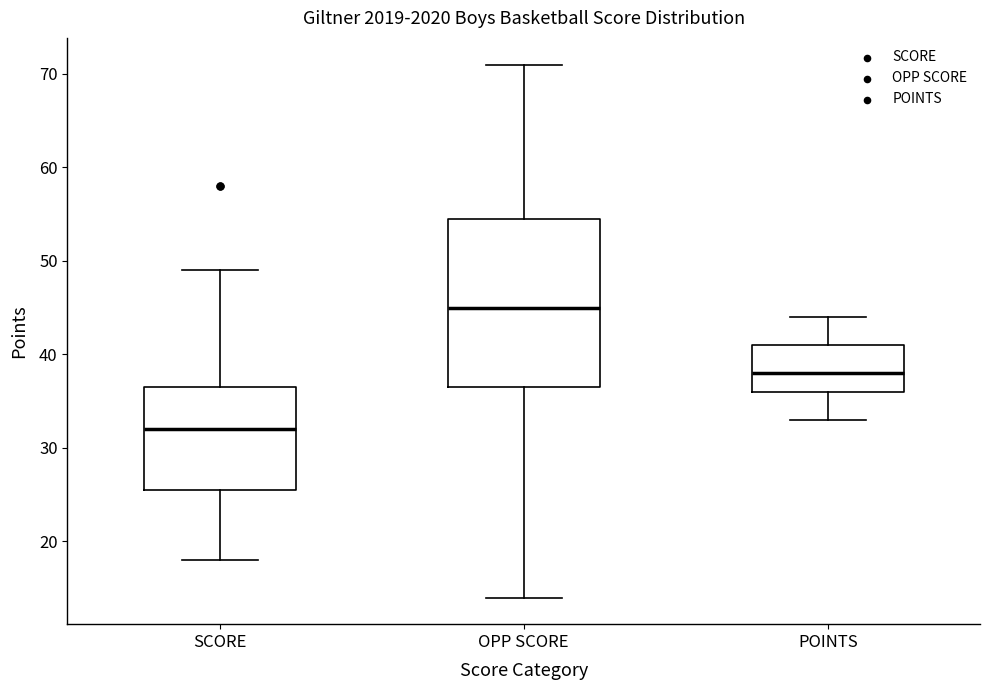

Which box has the lowest median line?

SCORE